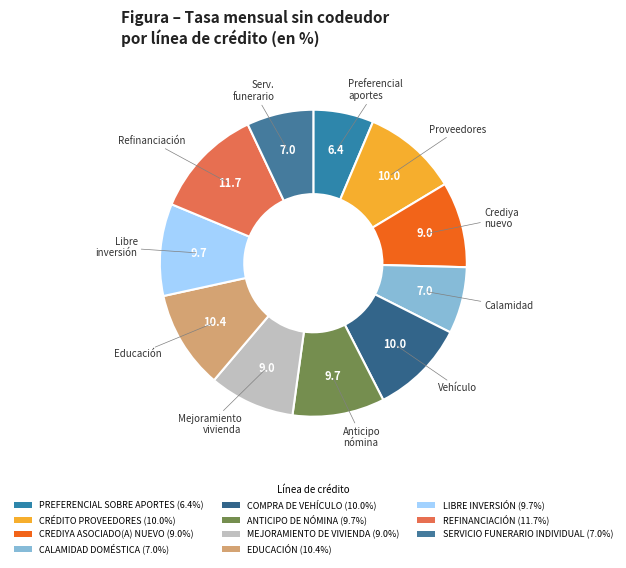

Is it true that ANTICIPO DE NÓMINA is 10% of the pie?

True